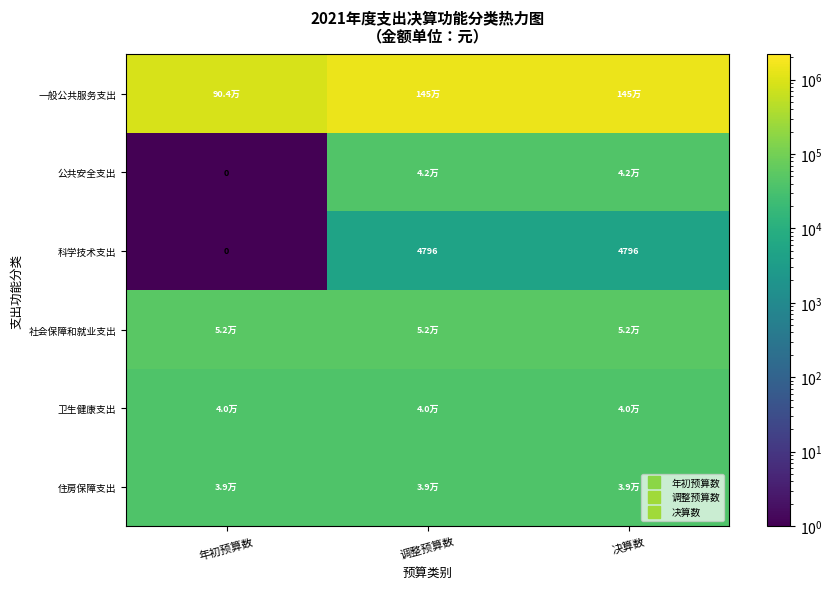

At which label does 一般公共服务支出 reach its minimum?

年初预算数